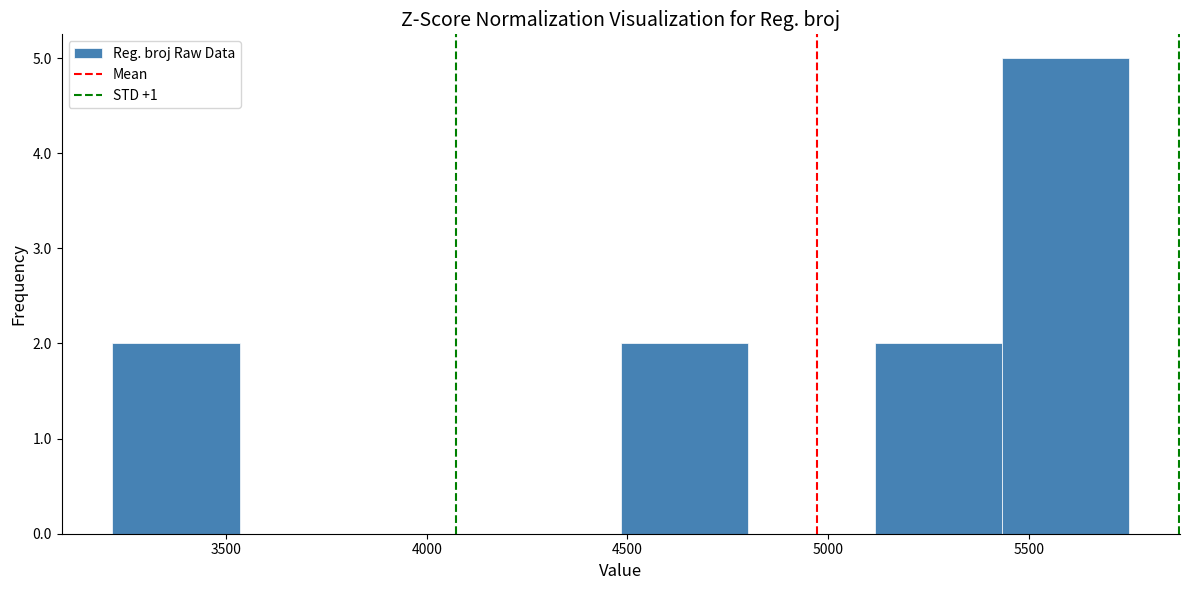

Reading left to right, list every bar in this chart as the range it spans on the x-axis followed by its height. Neither the bar edges nor the heights are printed on the chart, so give them approximately, as read against the axes.

3200 to 3550: 2
3550 to 3850: 0
3850 to 4150: 0
4150 to 4500: 0
4500 to 4800: 2
4800 to 5100: 0
5100 to 5450: 2
5450 to 5750: 5